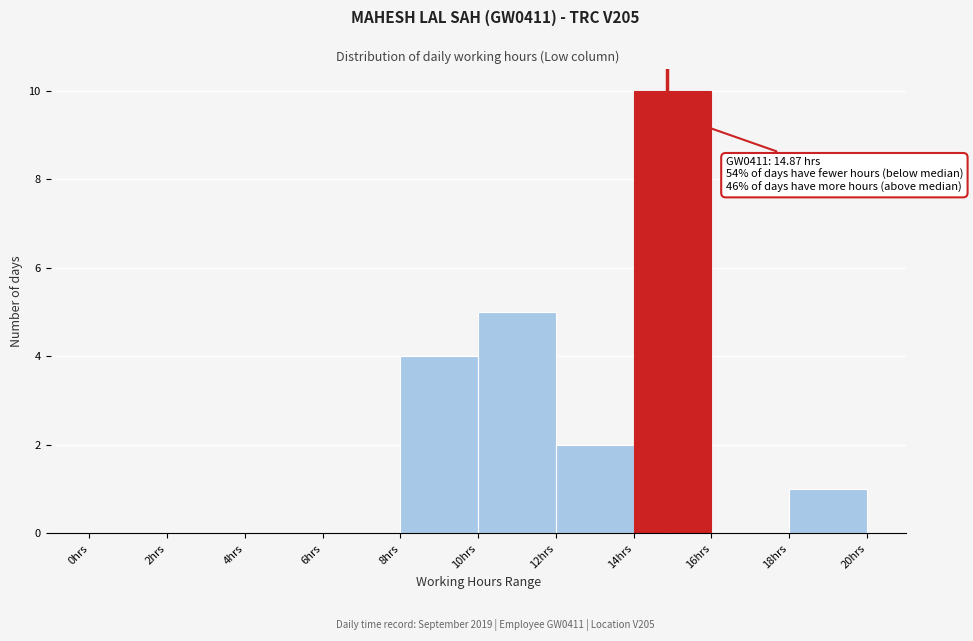

Over which range of the x-axis is the bar tallest?

14 to 16